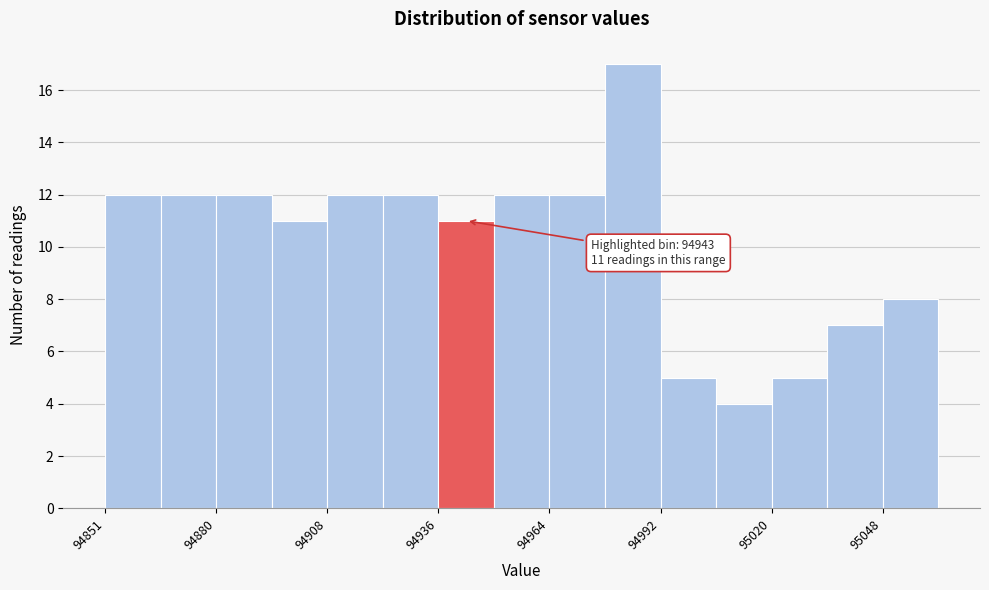

Around what value on the x-axis is the tallest bar? Give the approximate position of its centre, as read against the axis.

94985